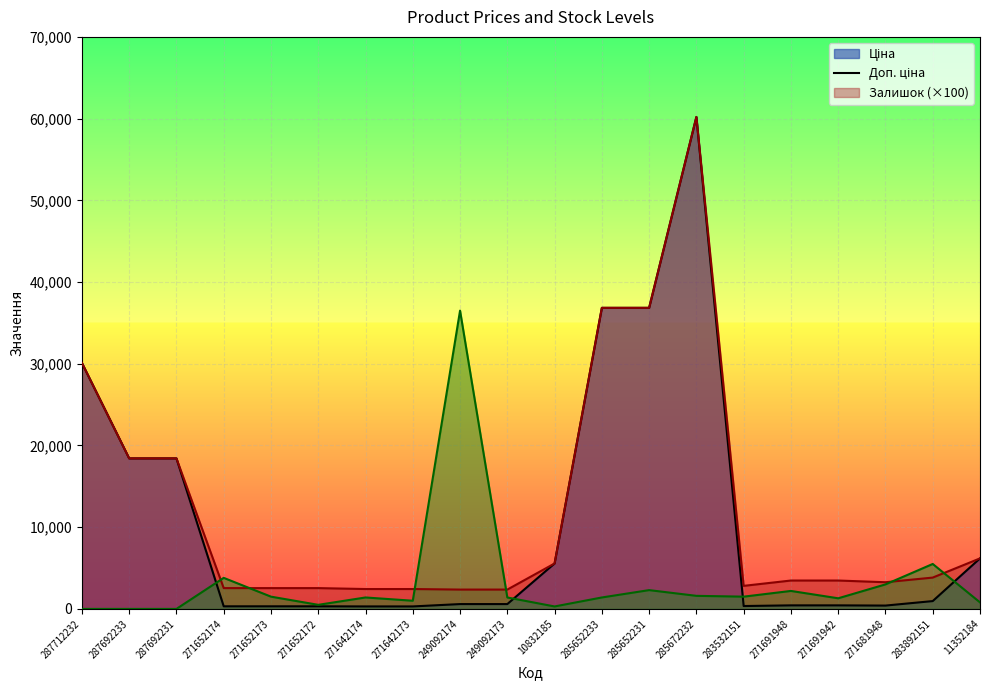

List the series in order of their peak value, lowest first.

Залишок (×100)_line, Ціна_line, Доп. ціна_line